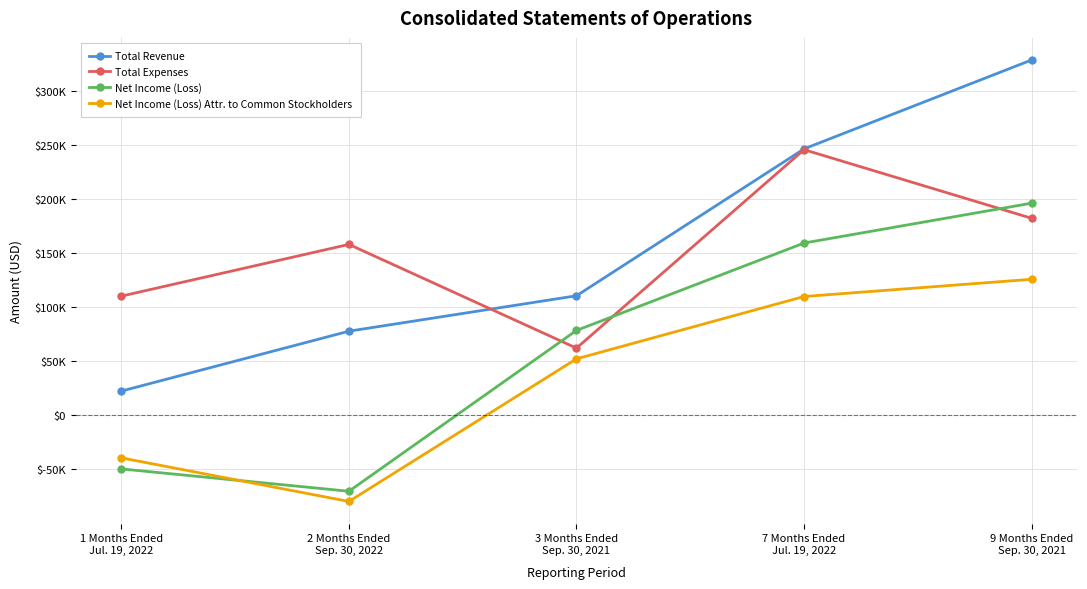

What are all the series names shown in the legend?

Total Revenue, Total Expenses, Net Income (Loss), Net Income (Loss) Attr. to Common Stockholders